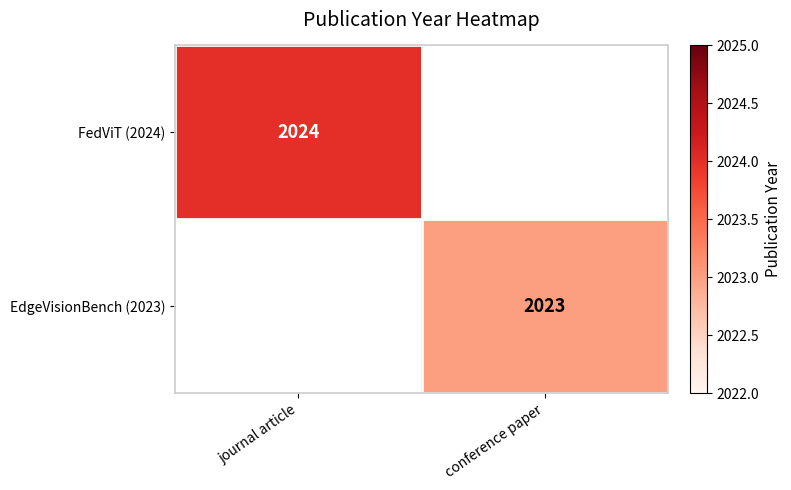

At how many categories does at least one series exceed 2023?

1